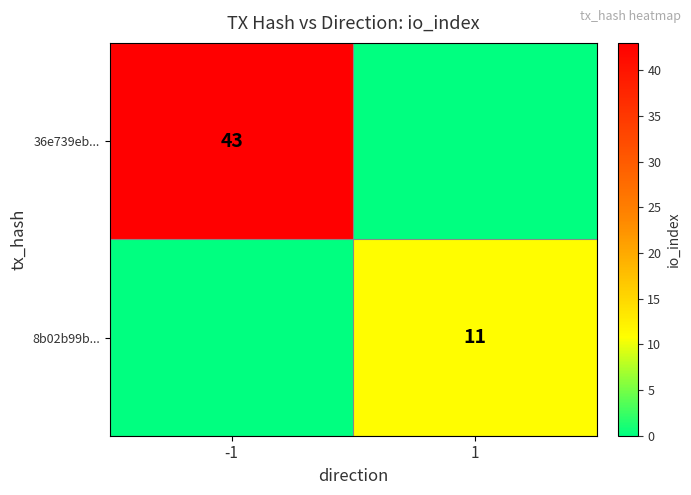

The value of 36e739eb... at -1 is 43. True or false?

True